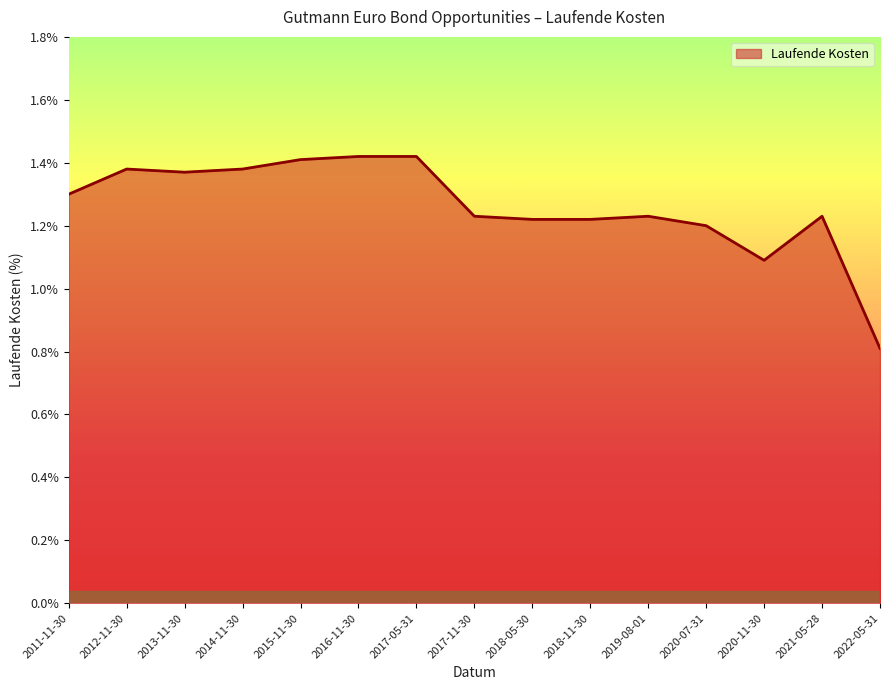

What is the difference between the maximum and minimum values?

0.6